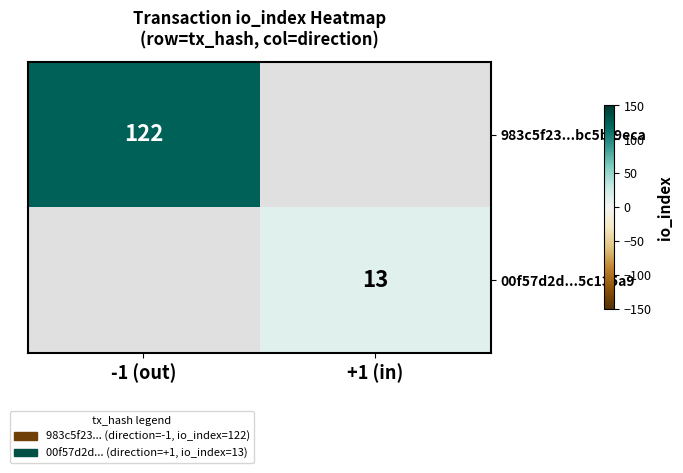

True or false: 983c5f23...bc5bf9eca has a value of 122 at -1 (out).

True